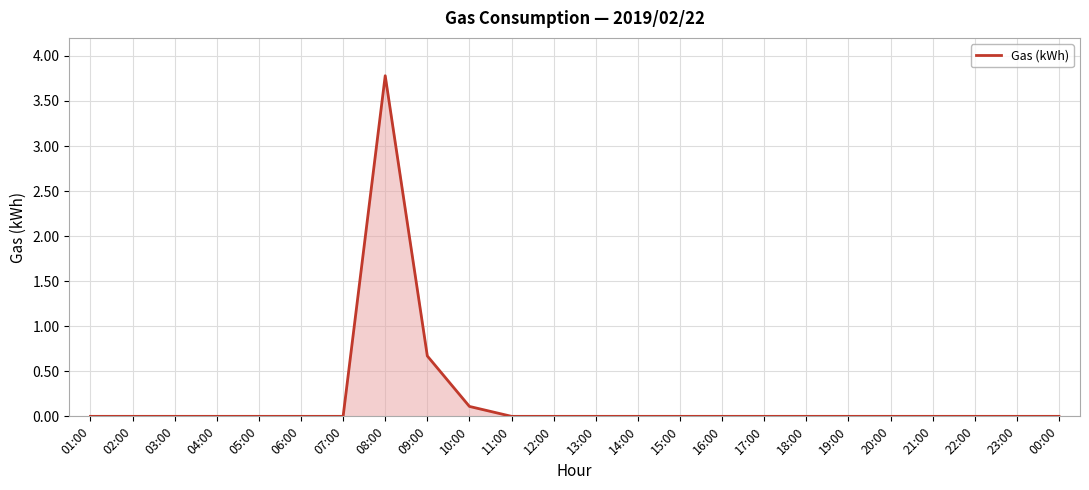

Reading right to left, what are all the values shown in this chart?

00:00=0.0	23:00=0.0	22:00=0.0	21:00=0.0	20:00=0.0	19:00=0.0	18:00=0.0	17:00=0.0	16:00=0.0	15:00=0.0	14:00=0.0	13:00=0.0	12:00=0.0	11:00=0.0	10:00=0.1	09:00=0.7	08:00=3.8	07:00=0.0	06:00=0.0	05:00=0.0	04:00=0.0	03:00=0.0	02:00=0.0	01:00=0.0